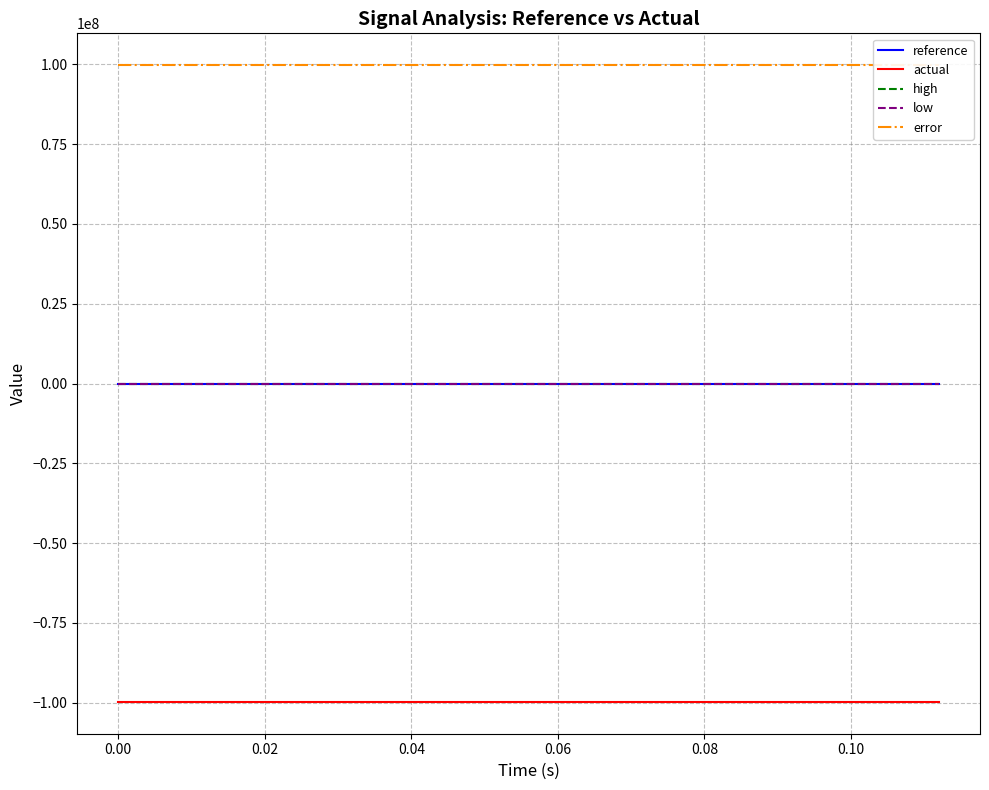

What is the minimum value for actual?

-99720956.0